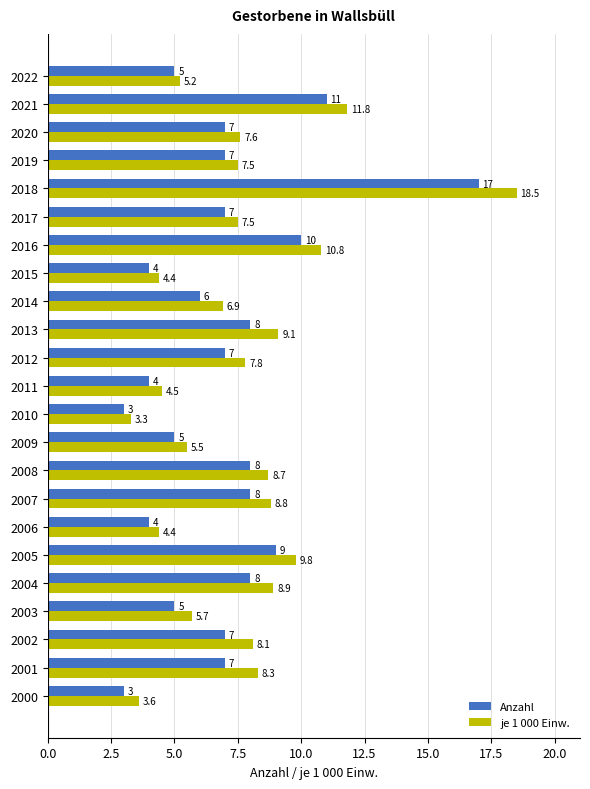

Rank the series by their average value, from highest to lowest.

je 1 000 Einw., Anzahl